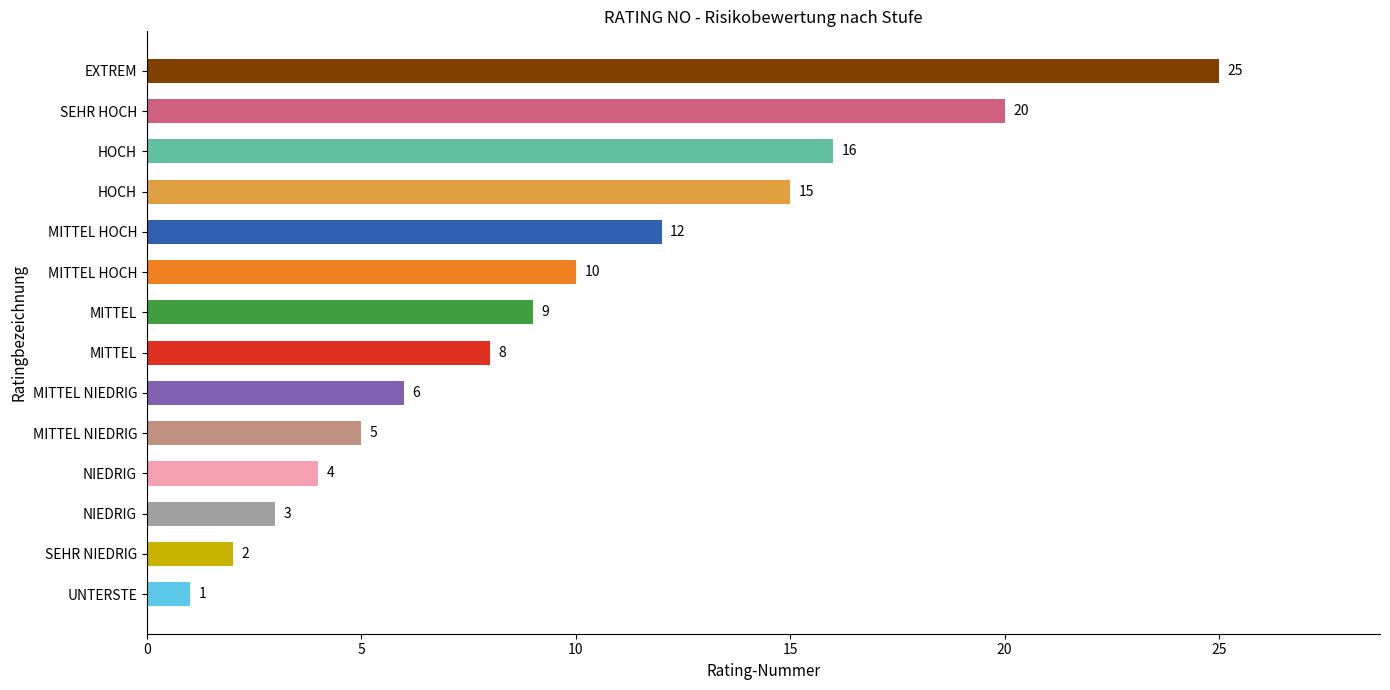

Where is the data nearest to the value 13?

MITTEL HOCH